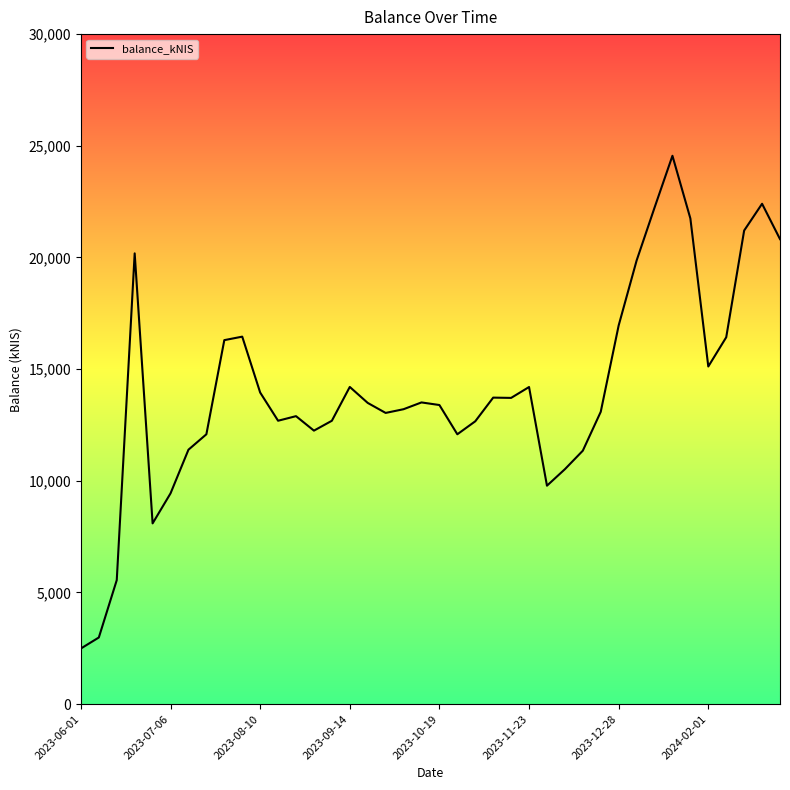

What is the minimum value shown in the chart?

2492.3